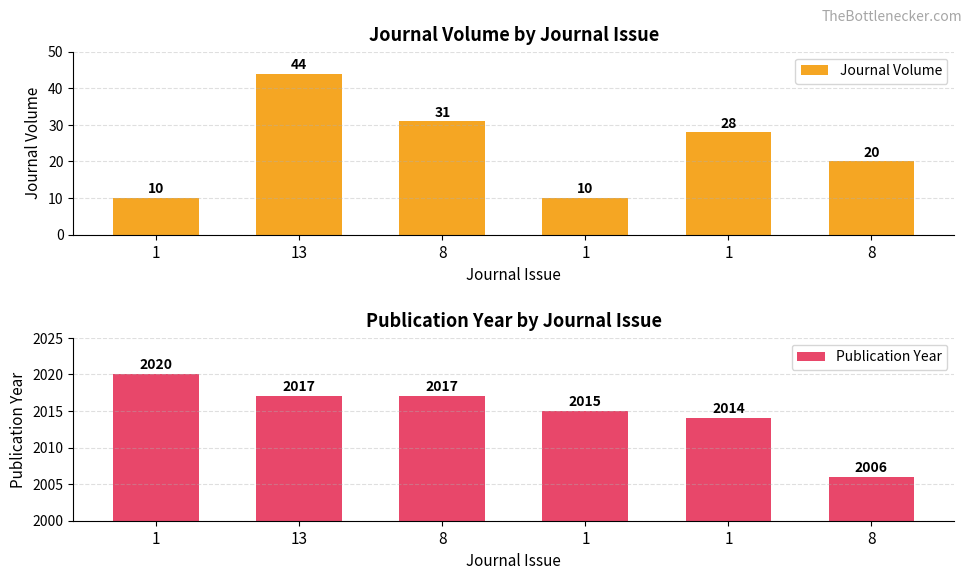

What is the average value of the Publication Year series?

2015